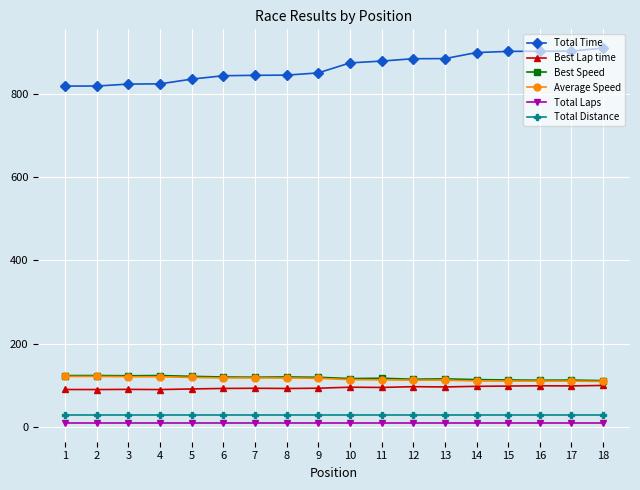

The value of Best Speed at 9 is 118.8. True or false?

True